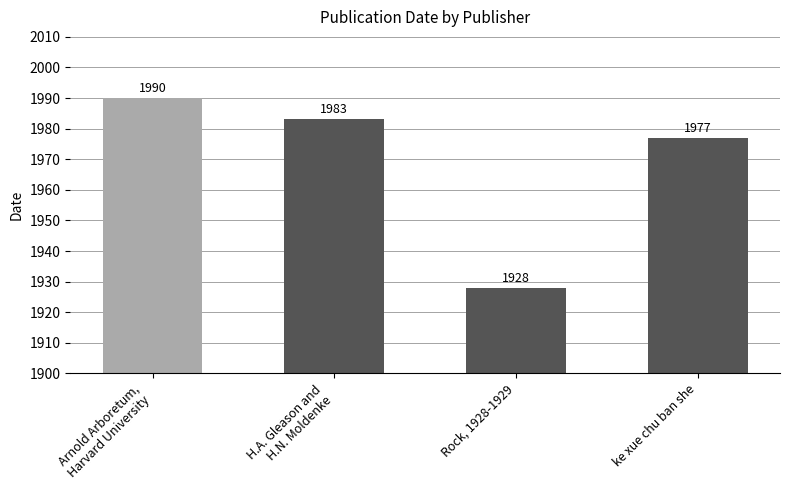

What is the sum of all values?

7878